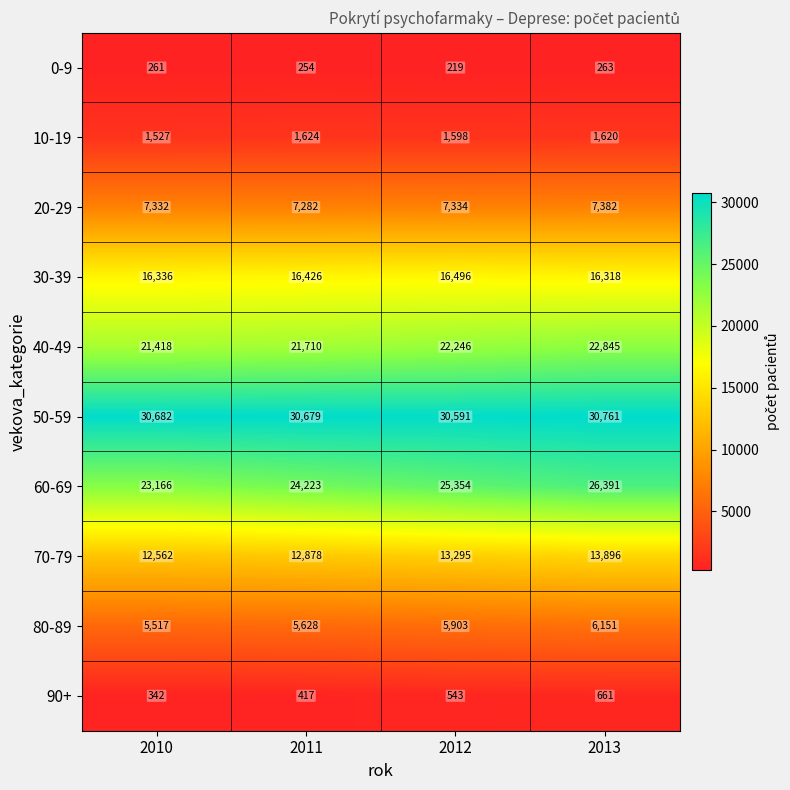

Which series has the widest spread of values?

60-69